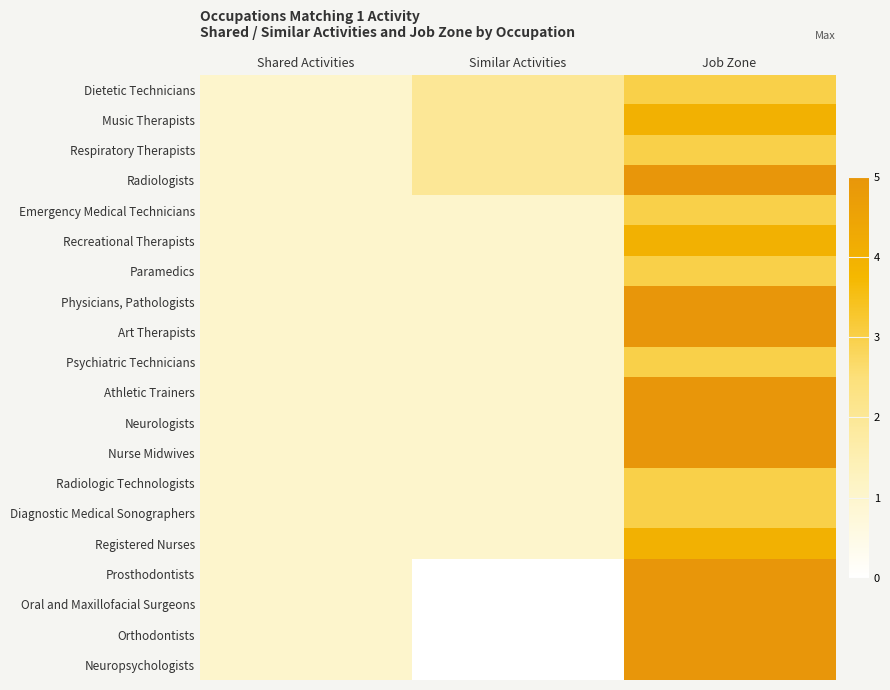

Rank the series by their maximum value, from lowest to highest.

Dietetic Technicians, Respiratory Therapists, Emergency Medical Technicians, Paramedics, Psychiatric Technicians, Radiologic Technologists, Diagnostic Medical Sonographers, Music Therapists, Recreational Therapists, Registered Nurses, Radiologists, Physicians, Pathologists, Art Therapists, Athletic Trainers, Neurologists, Nurse Midwives, Prosthodontists, Oral and Maxillofacial Surgeons, Orthodontists, Neuropsychologists